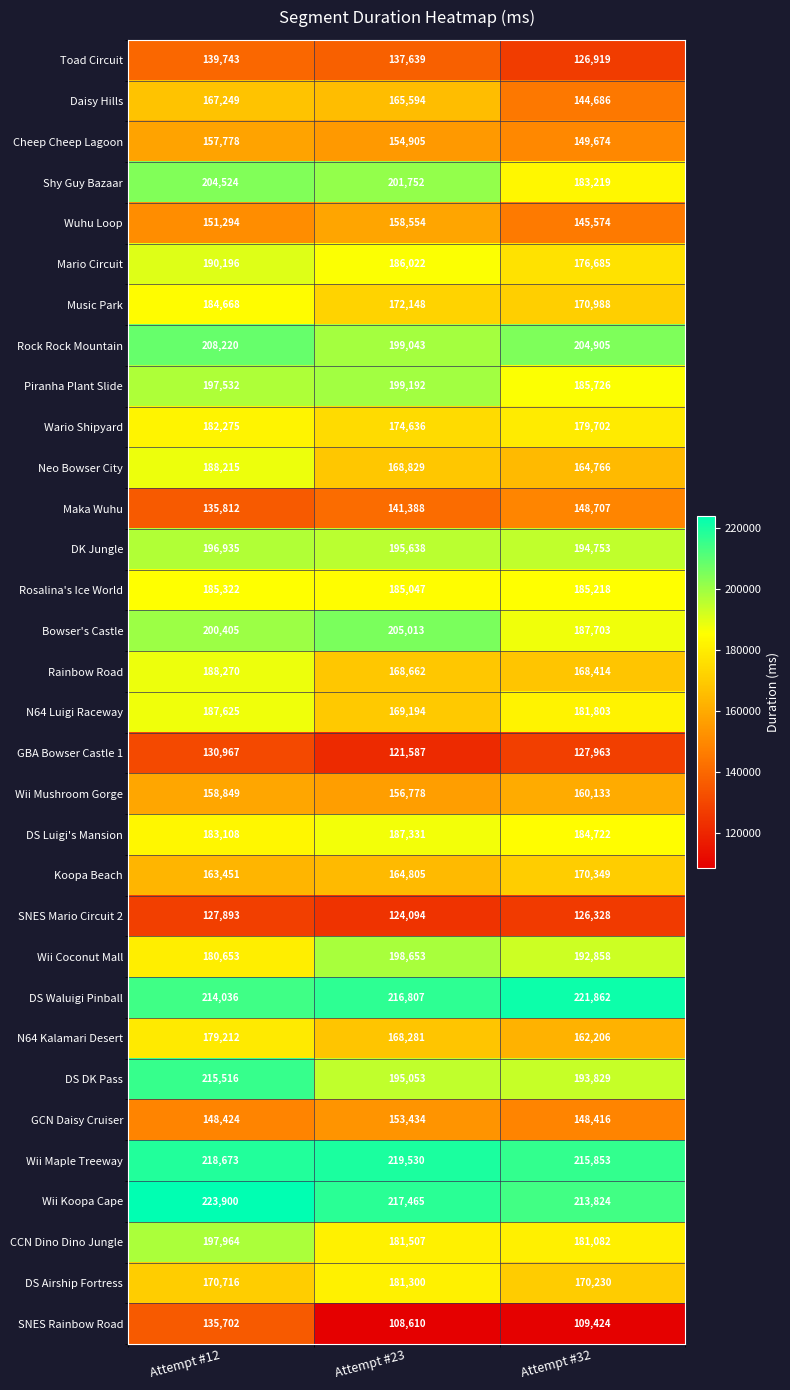

How many categories are shown in the chart?

3